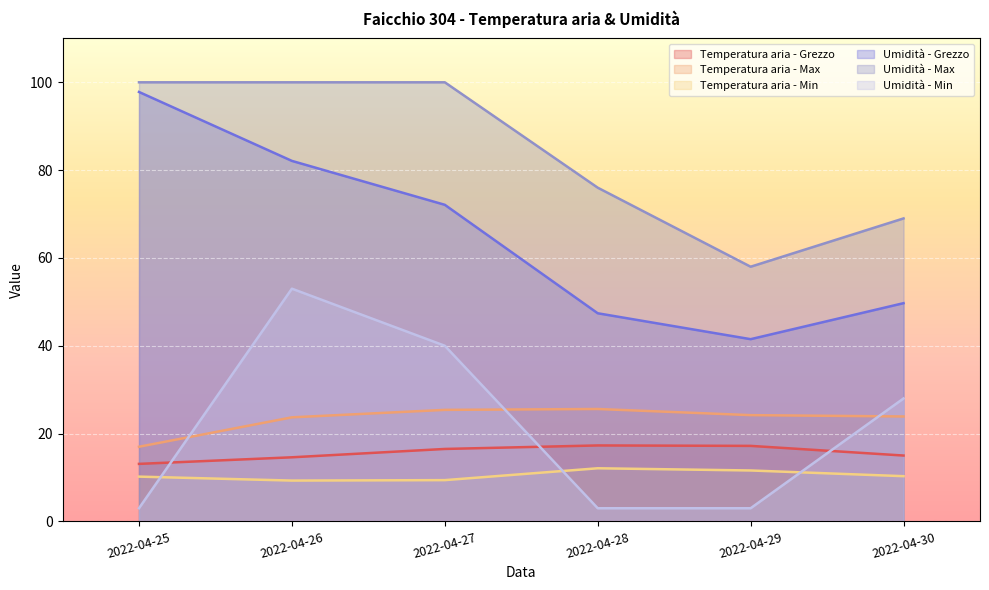

Count the number of data series in this chart.

6